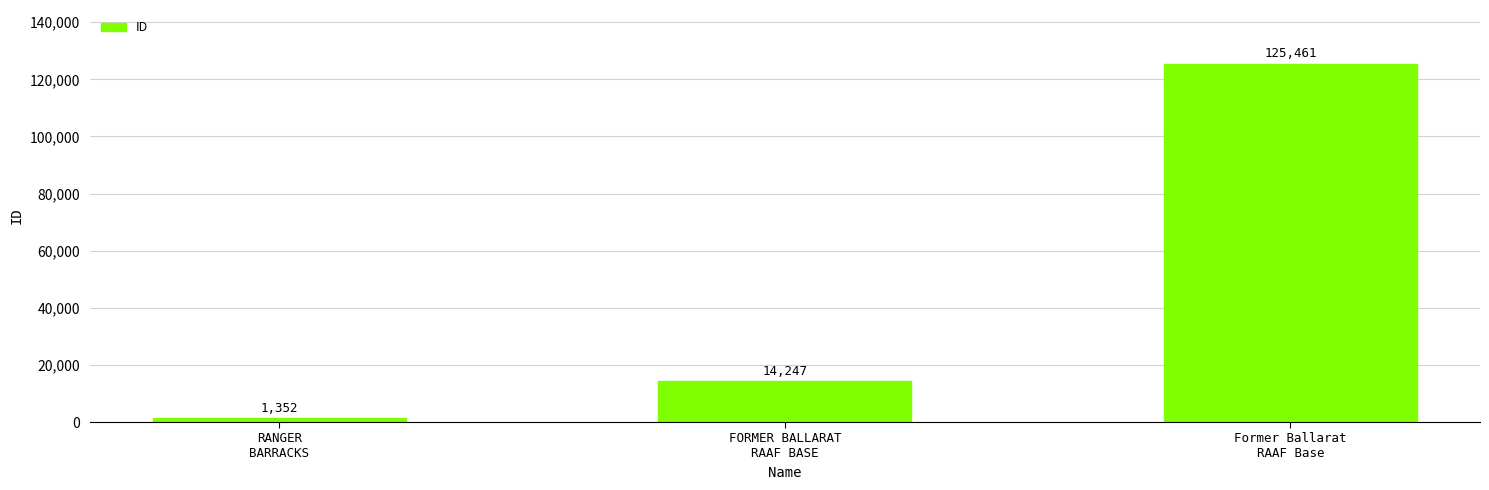

What is the value of the 3rd bar from the left?

125461